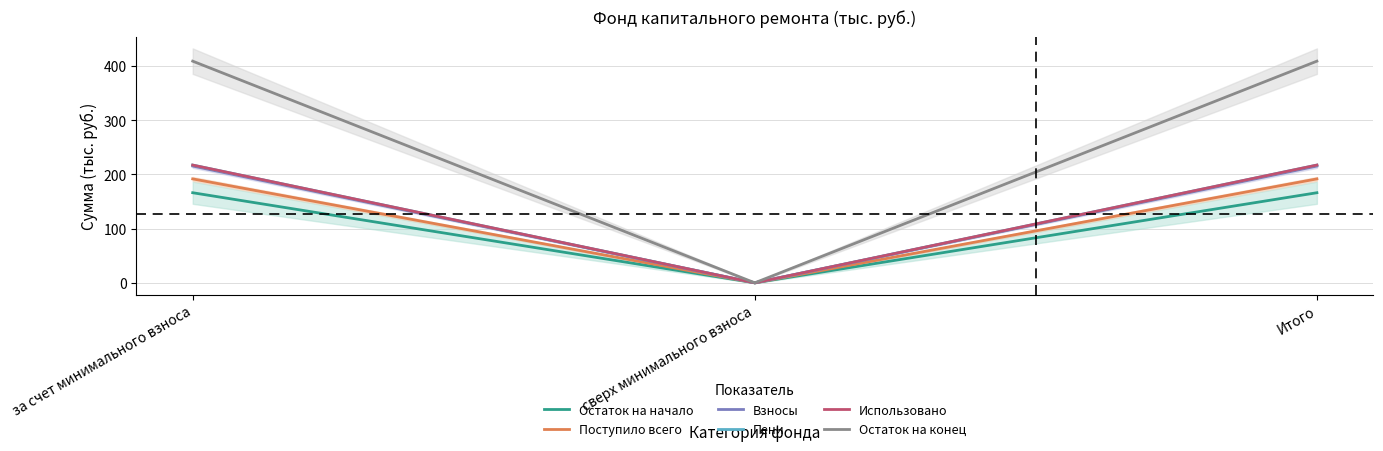

How many values in Остаток на начало are above zero?

2